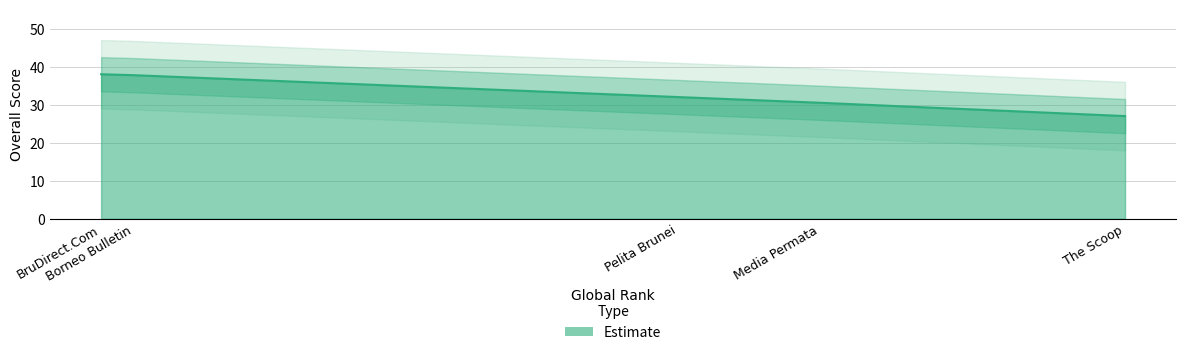

List the labels in order of value, smallest first.

The Scoop, Media Permata, Pelita Brunei, Borneo Bulletin, BruDirect.Com